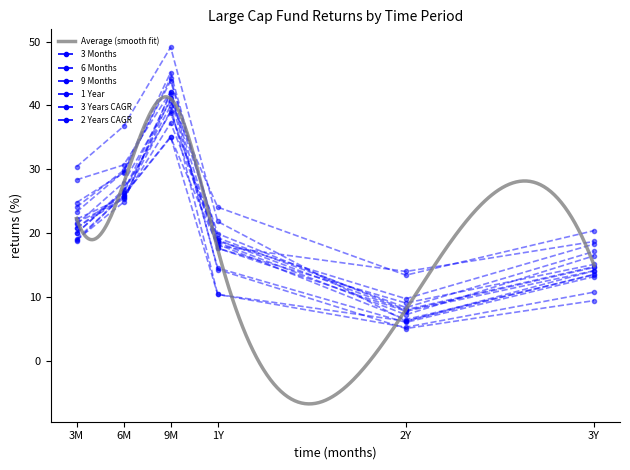

The 1 Year series shows 18.0 at Axis Bluechip Fund. True or false?

True